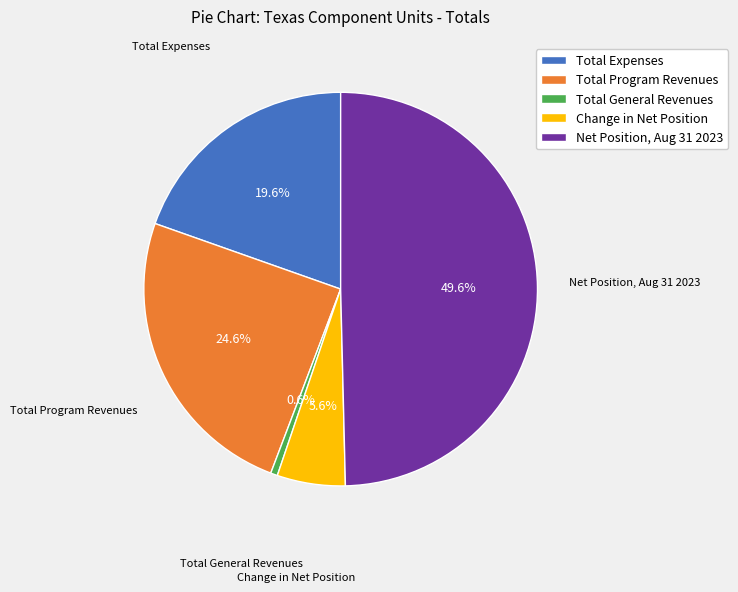

True or false: Total General Revenues accounts for 1% of the total.

True